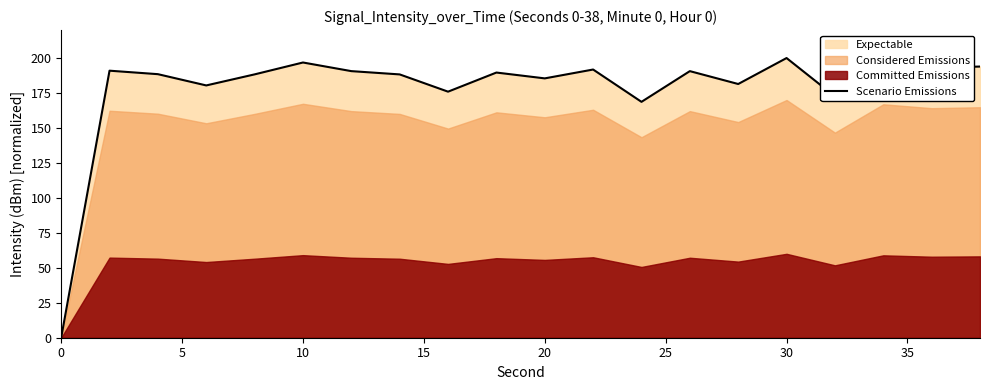

What is the difference between the second highest and second lowest values?

28.1